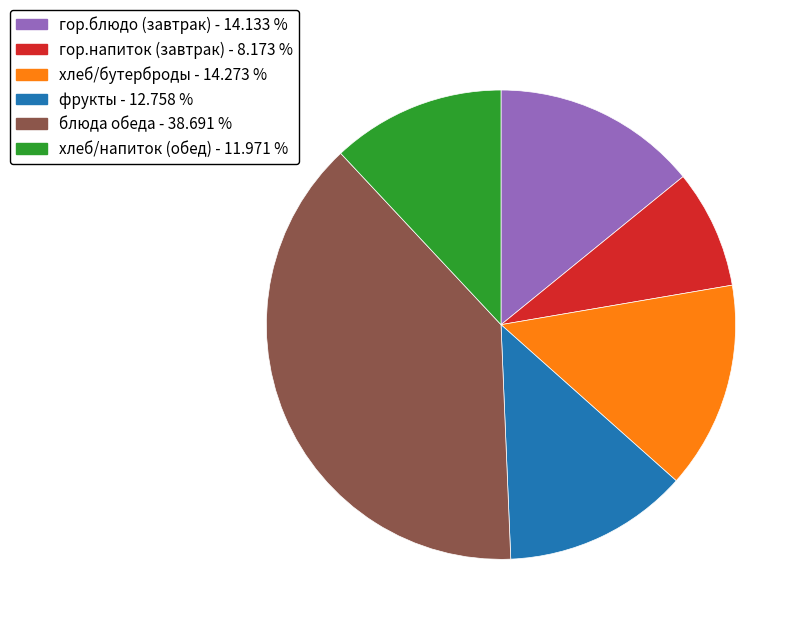

Is there a majority slice in this chart?

No